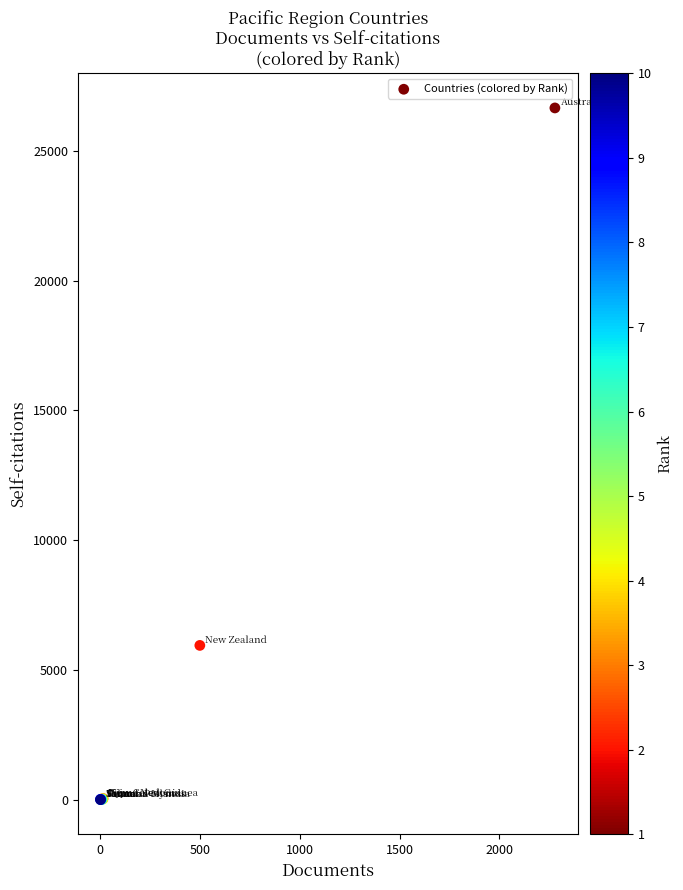

What Y value in the scatter plot is closest to 13328?

5944